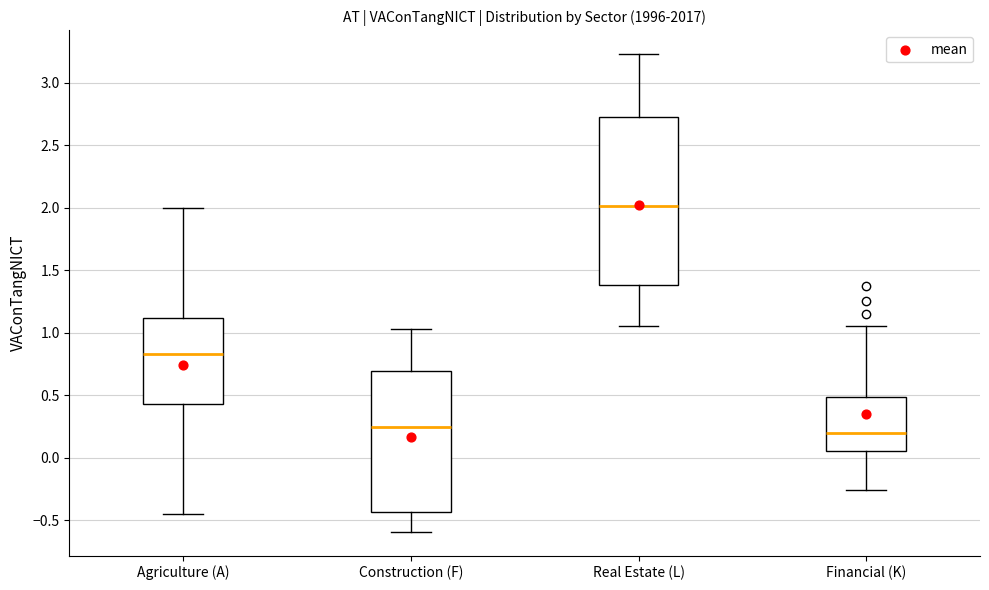

Reading left to right, transcribe this box plot: for each box, give where its median line is, the range the box spans, and where its two whiskers end, as read against the y-axis. The values are not printed on the chart, so give them approximately, as read against the axis.

Agriculture (A): median 0.85, box 0.45 to 1.10, whiskers -0.45 to 2.00
Construction (F): median 0.25, box -0.45 to 0.70, whiskers -0.60 to 1.05
Real Estate (L): median 2.00, box 1.40 to 2.75, whiskers 1.05 to 3.25
Financial (K): median 0.20, box 0.05 to 0.50, whiskers -0.25 to 1.05